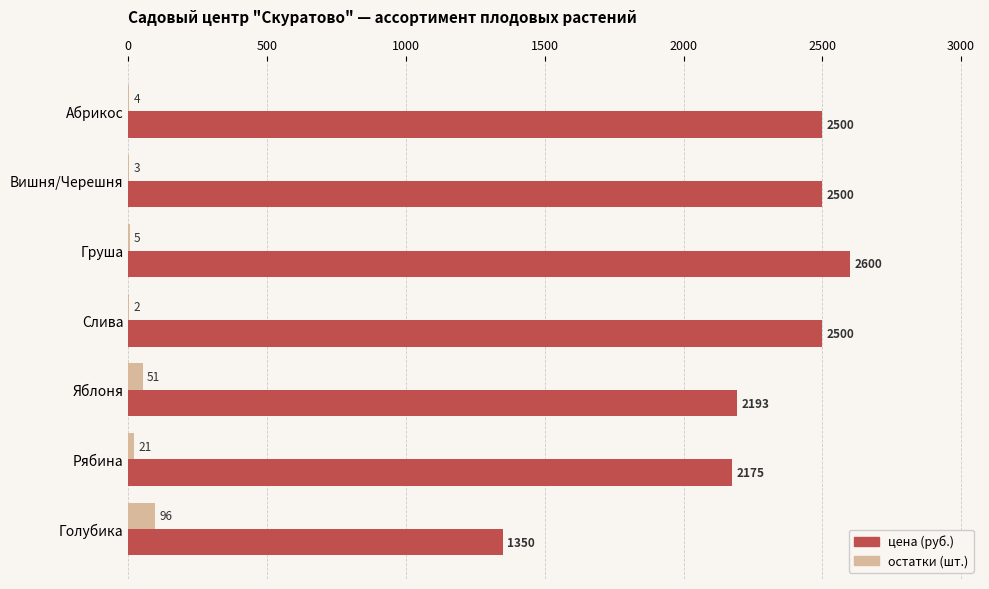

How many series are shown in this chart?

2